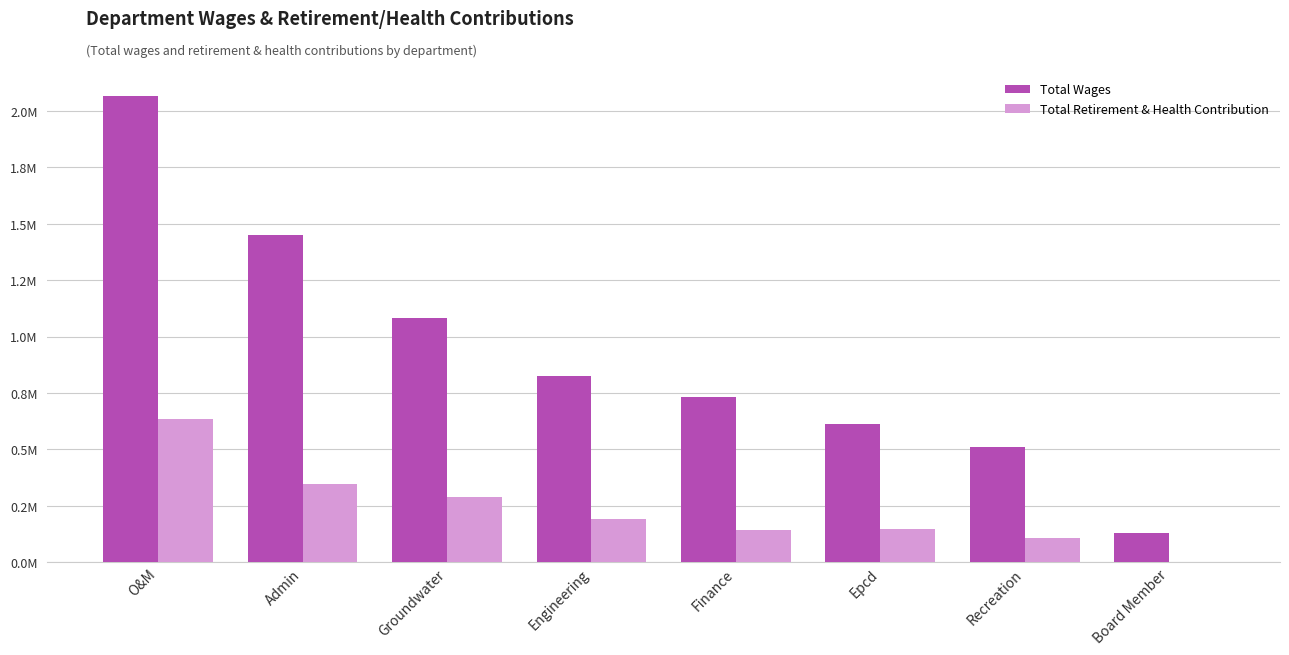

What is the spread (max minus min) of values at Groundwater?

797000